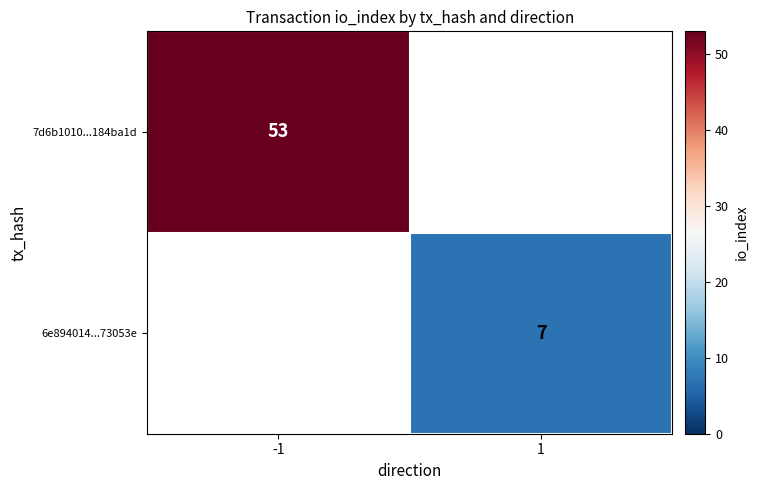

True or false: 6e894014...73053e has a value of 11.8 at 1.

False